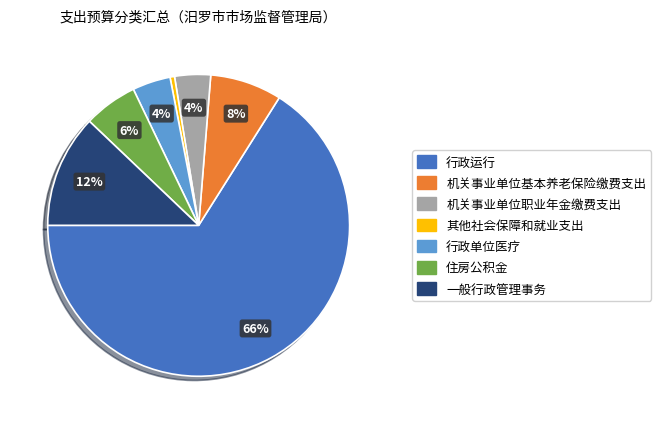

The 机关事业单位职业年金缴费支出 slice represents 4% of the pie. True or false?

True